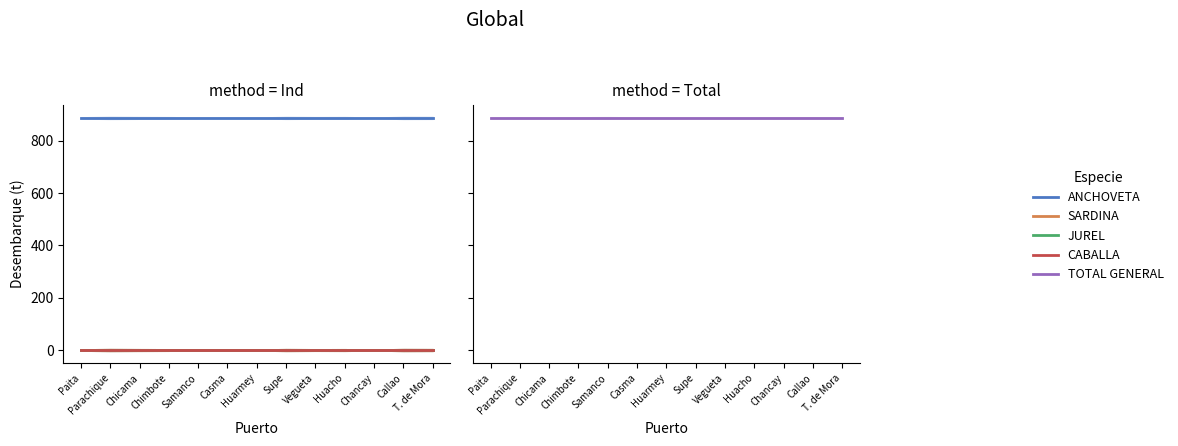

Which series has the widest spread of values?

ANCHOVETA